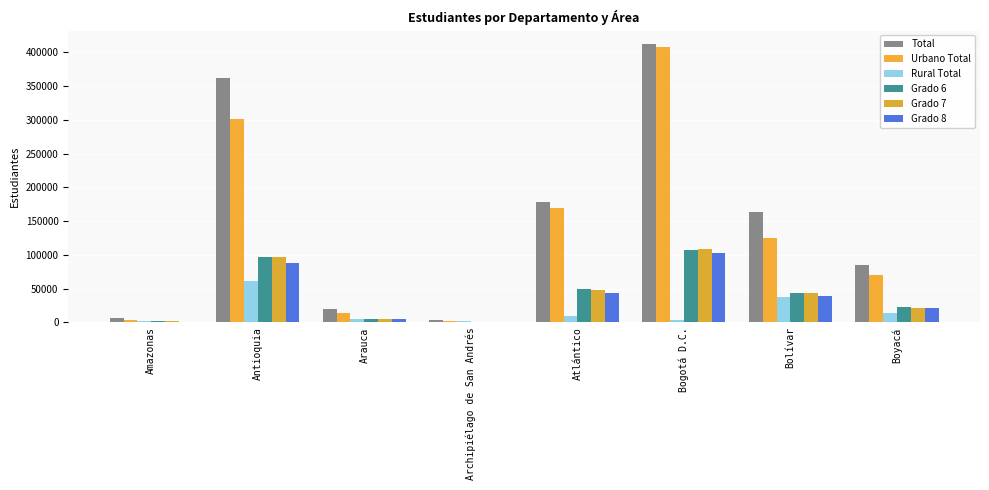

Reading left to right, extract all data points from this chart.

Total: Amazonas=5790	Antioquia=361659	Arauca=19088	Archipiélago de San Andrés=3840	Atlántico=178559	Bogotá D.C.=411467	Bolívar=163220	Boyacá=84875
Urbano Total: Amazonas=3749	Antioquia=300493	Arauca=13834	Archipiélago de San Andrés=2238	Atlántico=169577	Bogotá D.C.=408214	Bolívar=124919	Boyacá=70417
Rural Total: Amazonas=2041	Antioquia=61166	Arauca=5254	Archipiélago de San Andrés=1602	Atlántico=8982	Bogotá D.C.=3253	Bolívar=38301	Boyacá=14458
Grado 6: Amazonas=1883	Antioquia=97053	Arauca=5612	Archipiélago de San Andrés=1022	Atlántico=48758	Bogotá D.C.=107135	Bolívar=44013	Boyacá=22249
Grado 7: Amazonas=1482	Antioquia=96521	Arauca=5100	Archipiélago de San Andrés=1059	Atlántico=47617	Bogotá D.C.=108576	Bolívar=43565	Boyacá=21921
Grado 8: Amazonas=1249	Antioquia=88323	Arauca=4422	Archipiélago de San Andrés=900	Atlántico=43249	Bogotá D.C.=102061	Bolívar=39518	Boyacá=20869